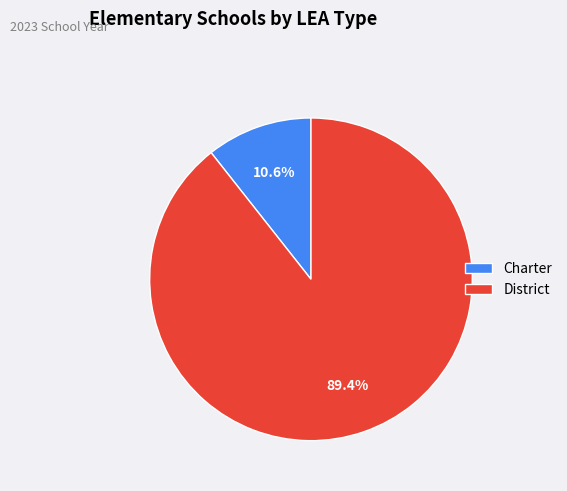

Rank the categories by value from lowest to highest.

Charter, District